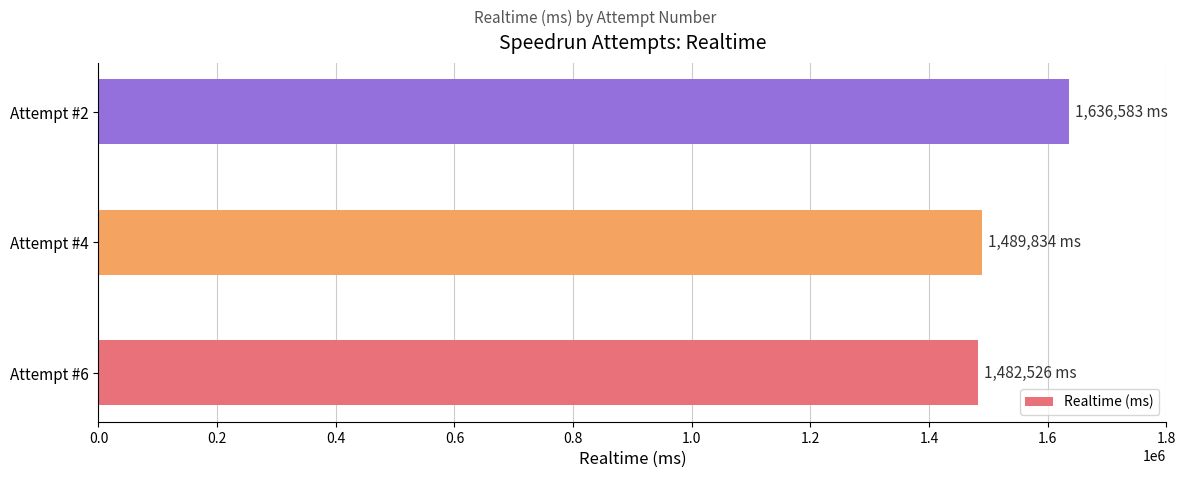

Reading bottom to top, transcribe all the data shown in this chart.

Attempt #6=1482526	Attempt #4=1489834	Attempt #2=1636583